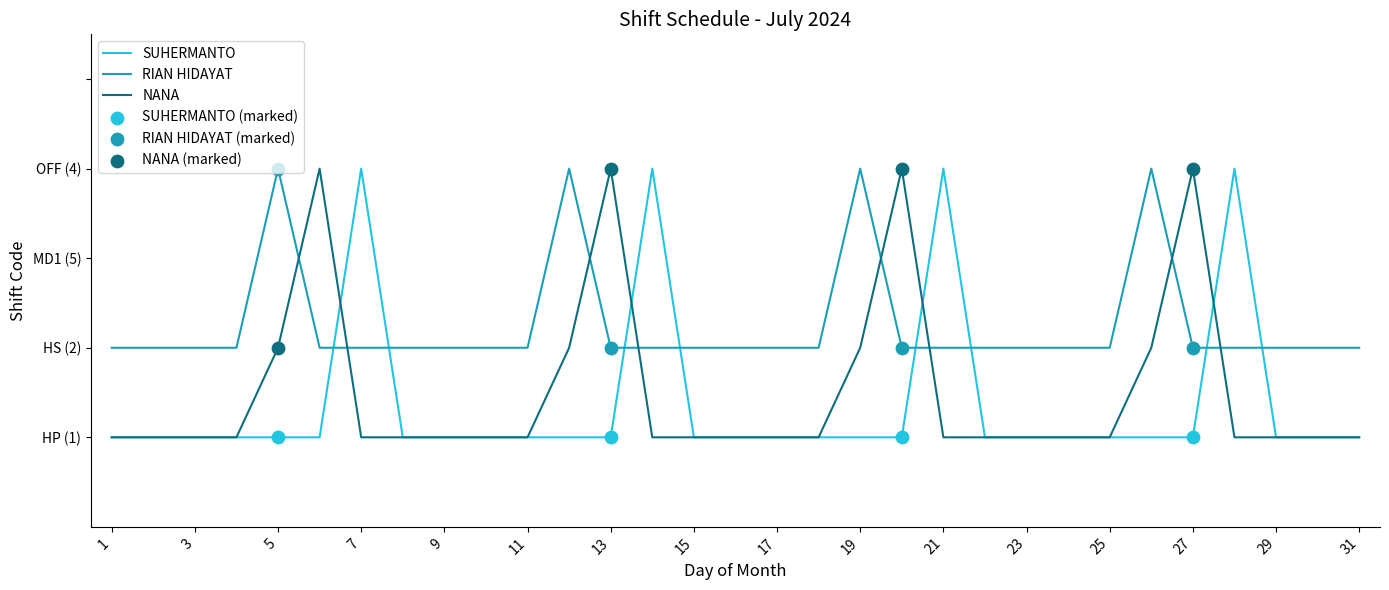

Which series has the largest total across all categories?

RIAN HIDAYAT